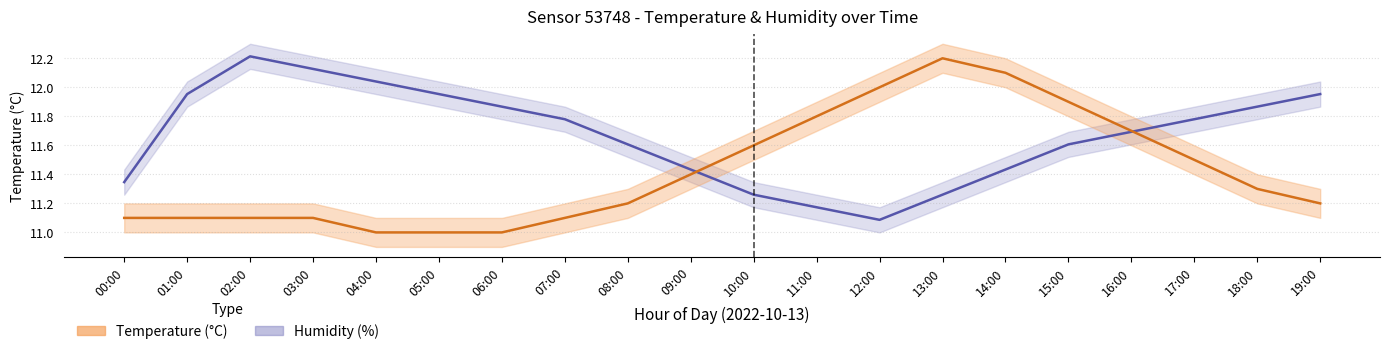

What position from the left is 09:00?

10